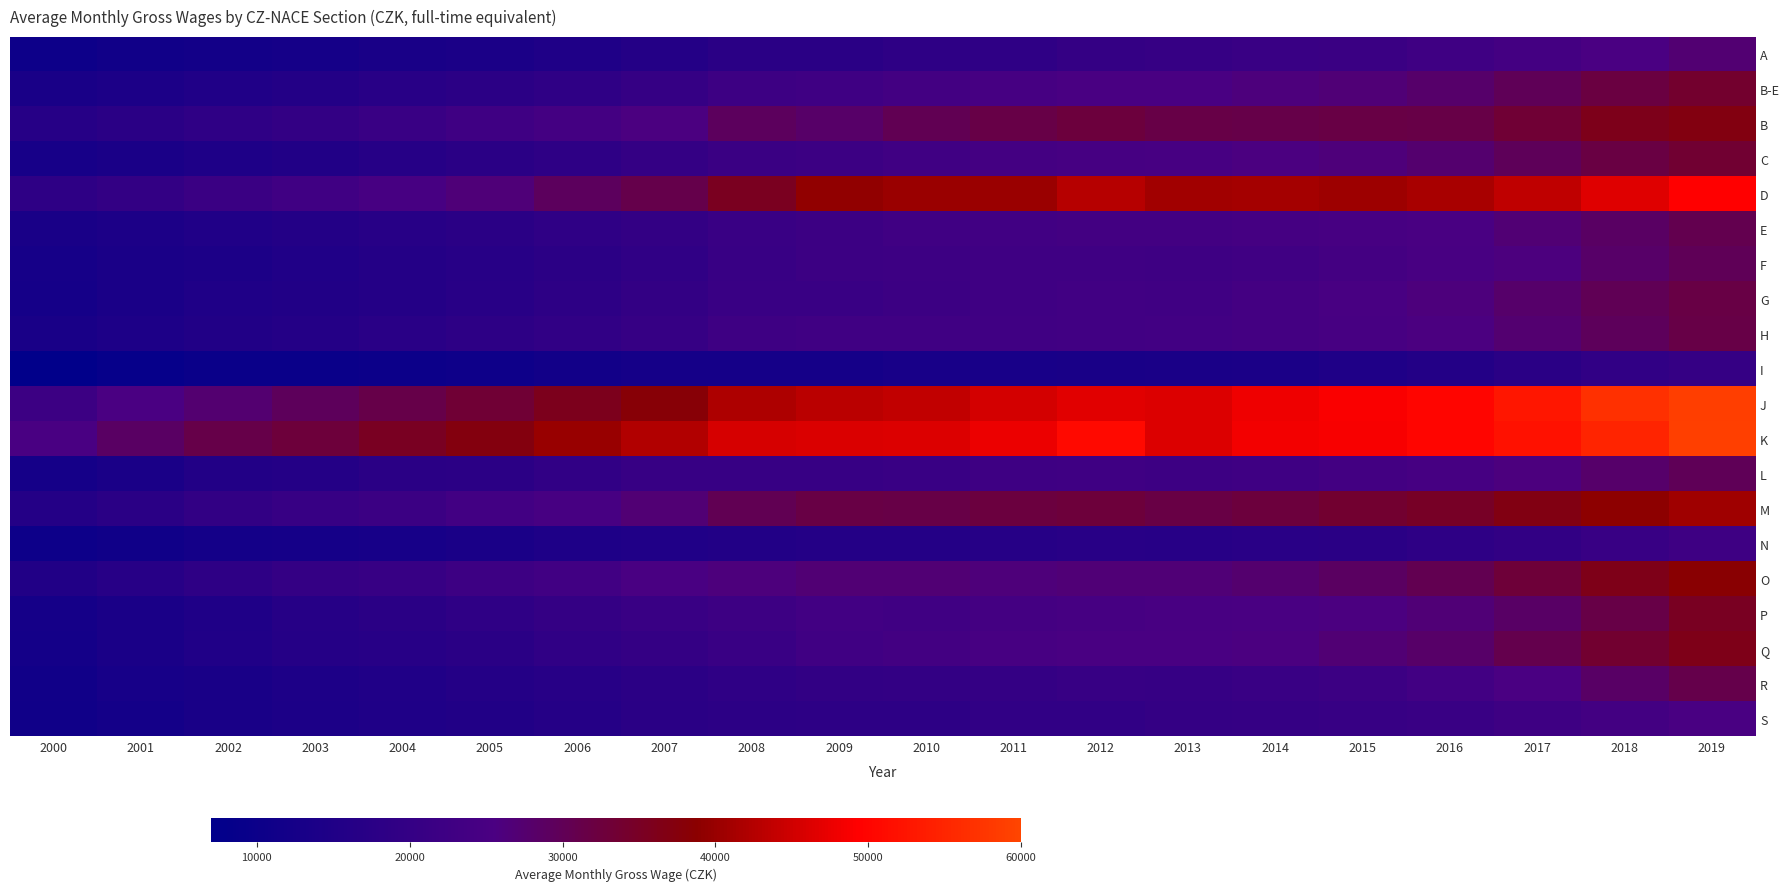

Rank the series at 2018 from lowest to highest value.

I, N, S, A, L, F, R, E, H, G, P, C, B-E, Q, B, O, M, D, K, J